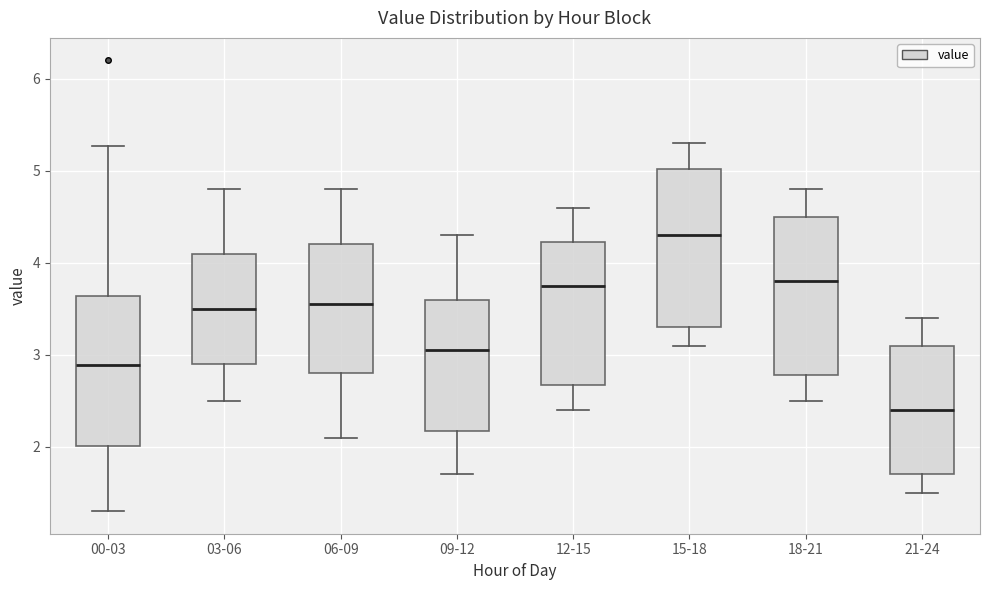

Which box has the highest median line?

15-18